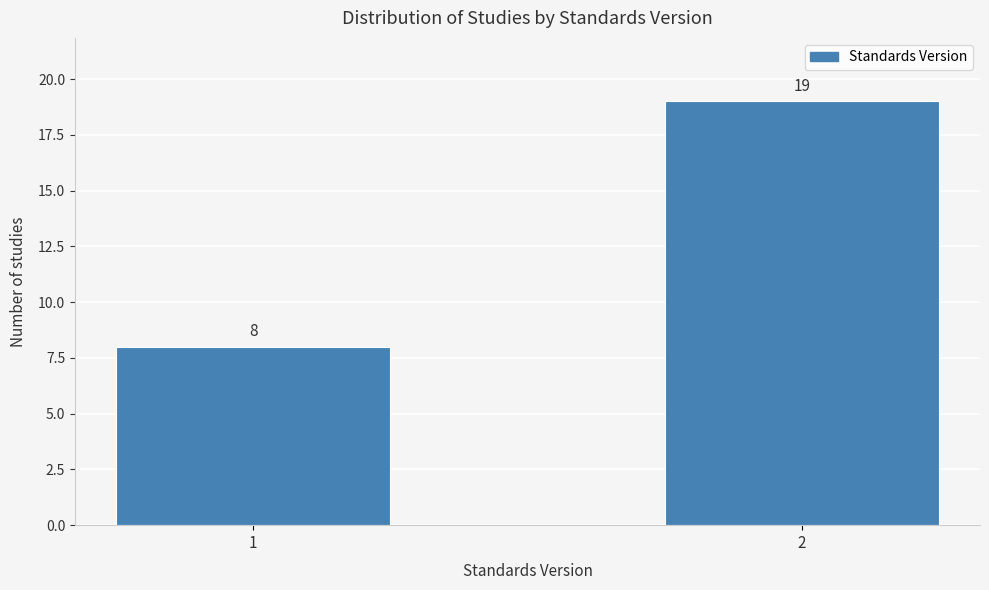

Reading right to left, list all the values displayed in this chart.

19	8